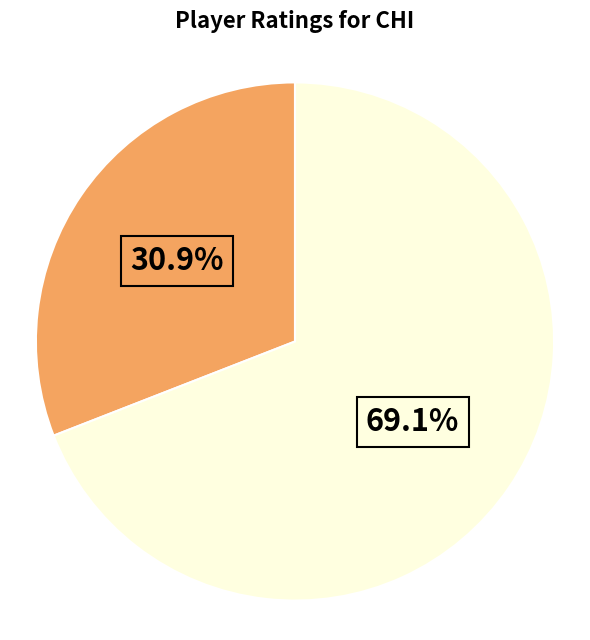

Is there a majority slice in this chart?

Yes